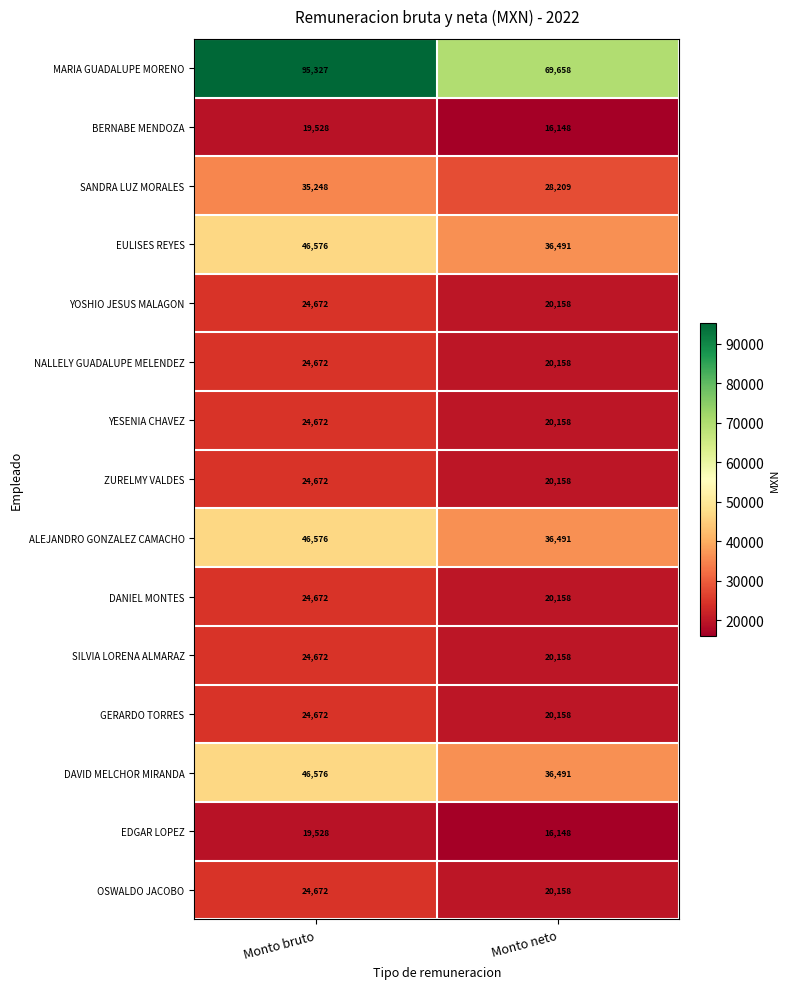

True or false: ALEJANDRO GONZALEZ CAMACHO has a value of 9634 at Monto neto.

False